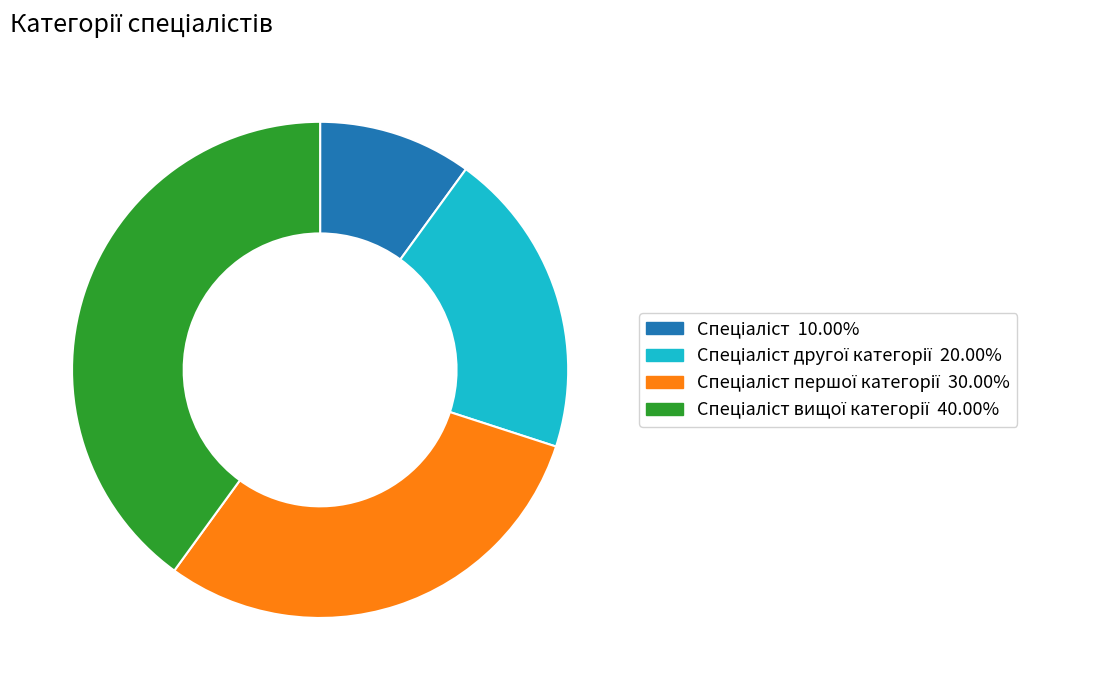

Is there a majority slice in this chart?

No